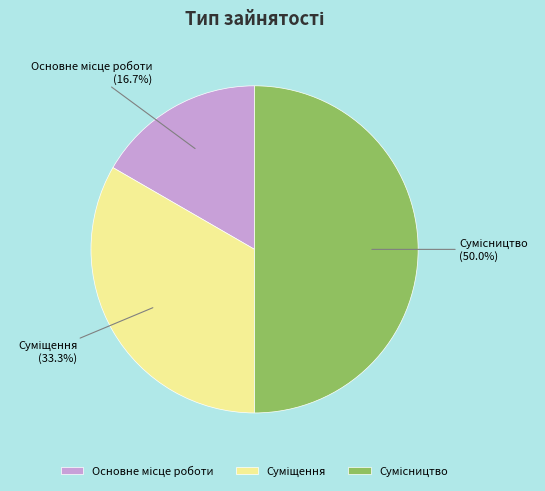

How many slices are in this pie chart?

3